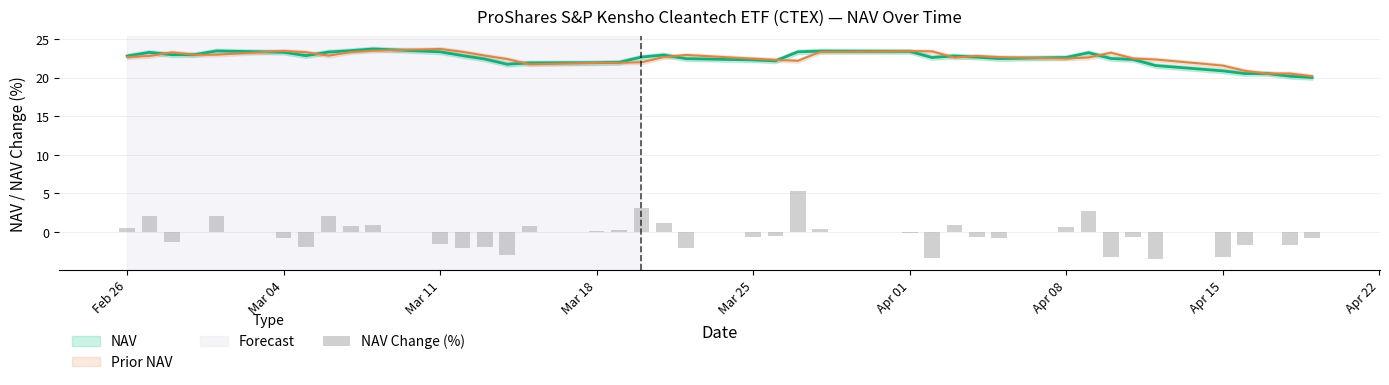

Is it true that the value at Apr 15 is -5.2?

False